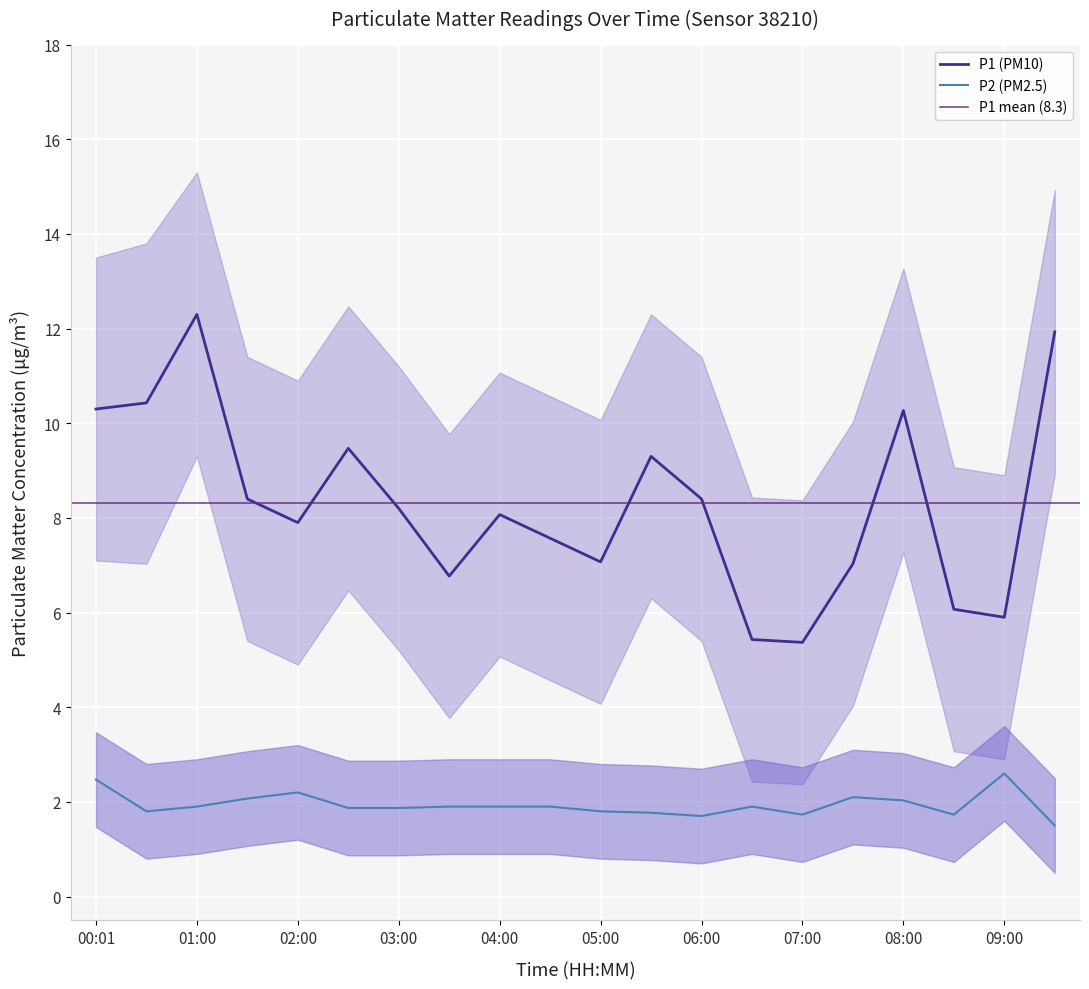

True or false: P1 (PM10) and P2 (PM2.5) intersect in this chart.

False